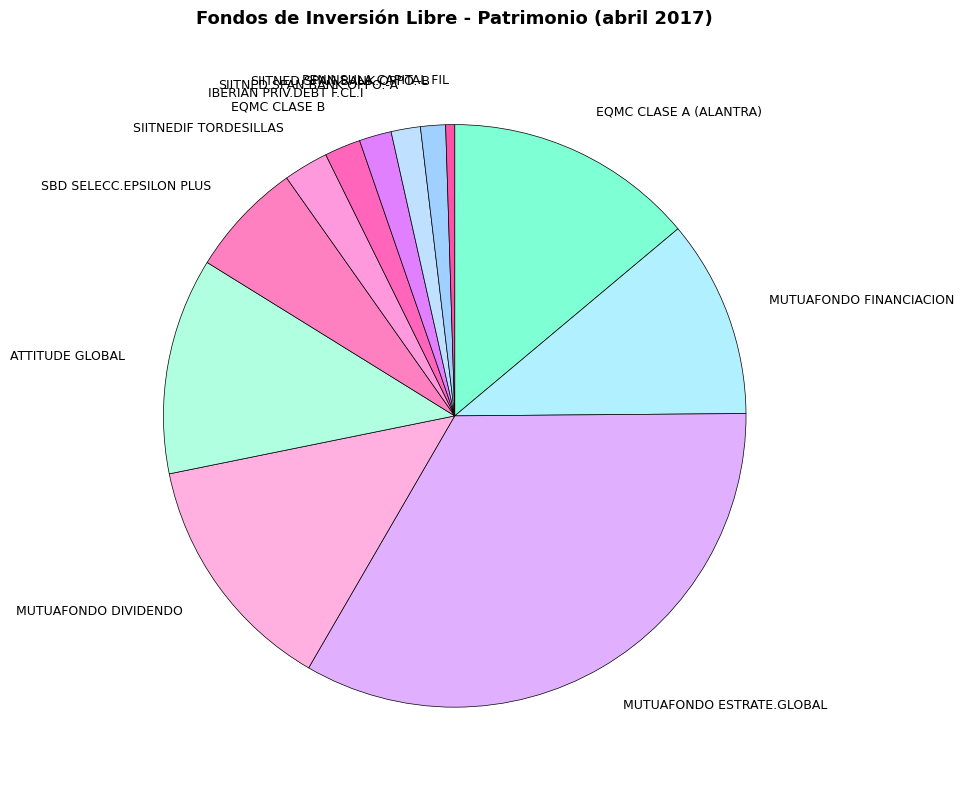

Does PENINSULA CAPITAL FIL account for over 50% of the chart?

No